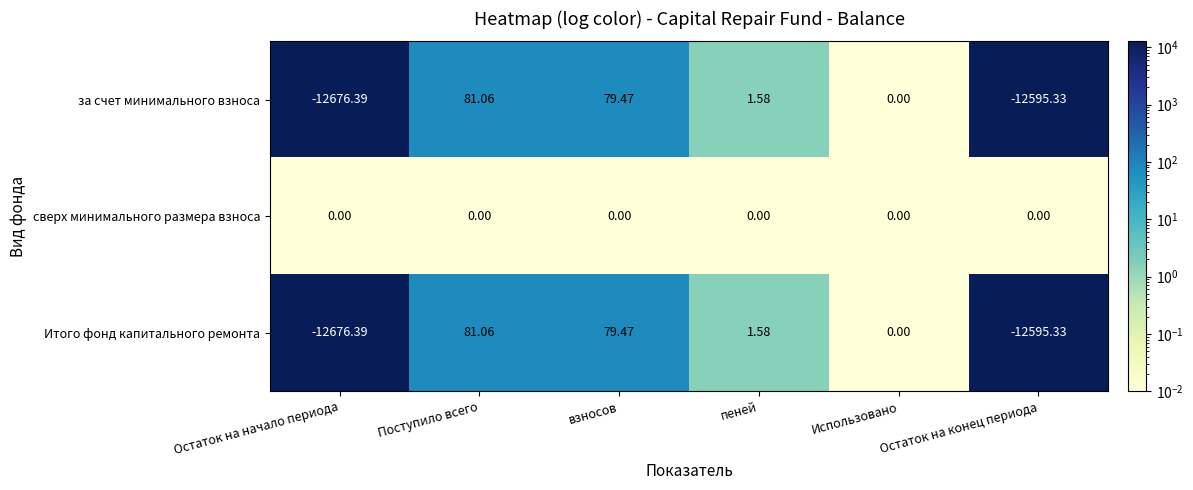

Which label corresponds to the smallest value in the chart?

Остаток на начало периода